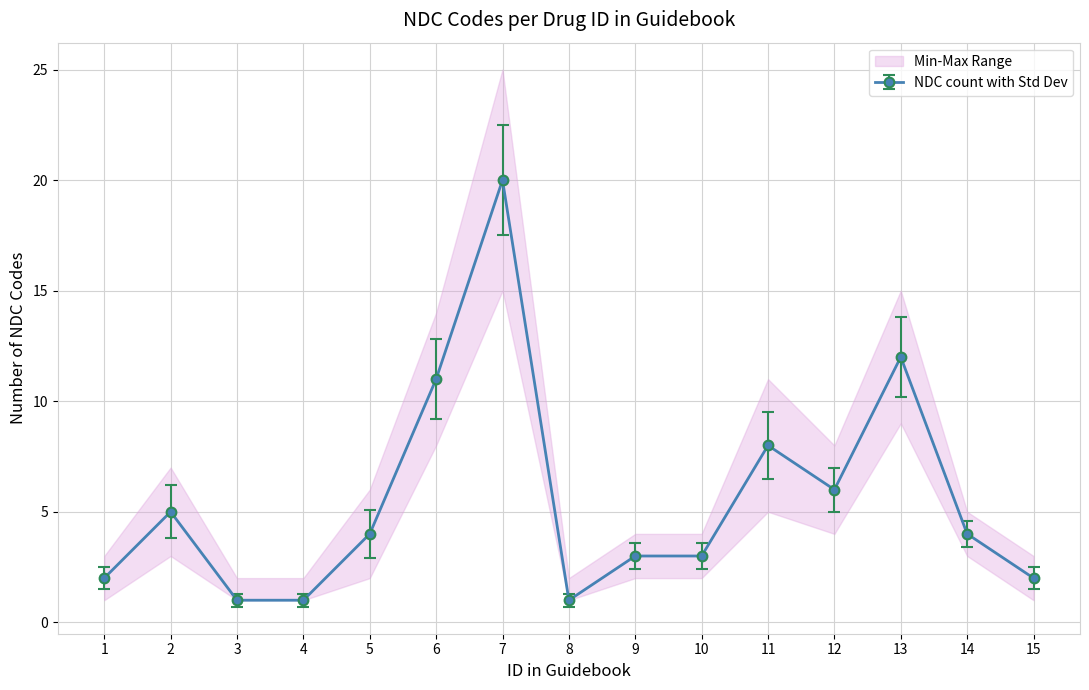

What is the value of the NDC count per Drug ID point at the 13th from the left?

12.0